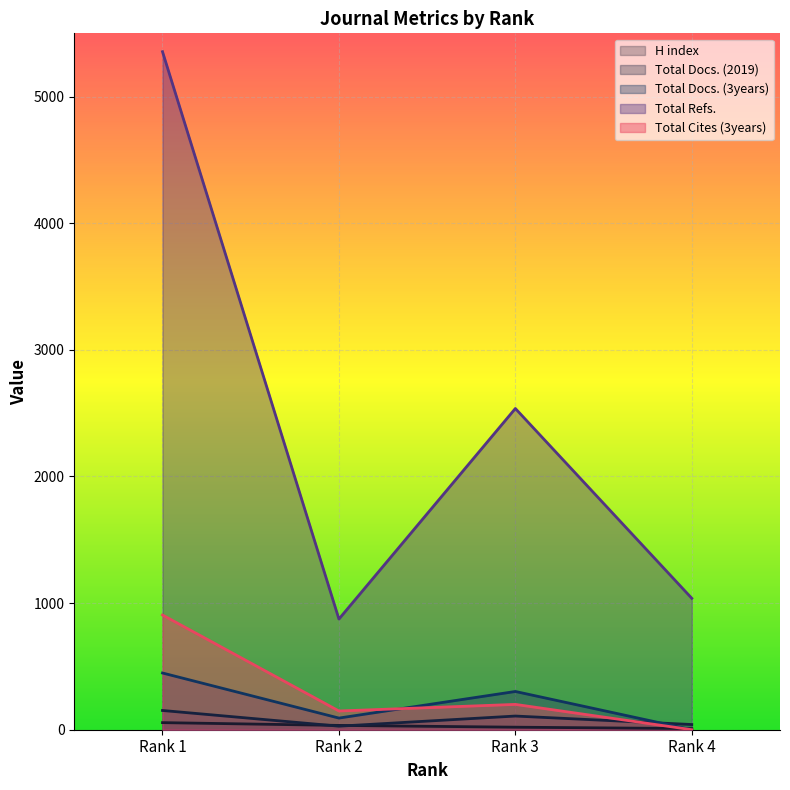

True or false: Total Docs. (2019) has a value of 108 at Rank 3.

True